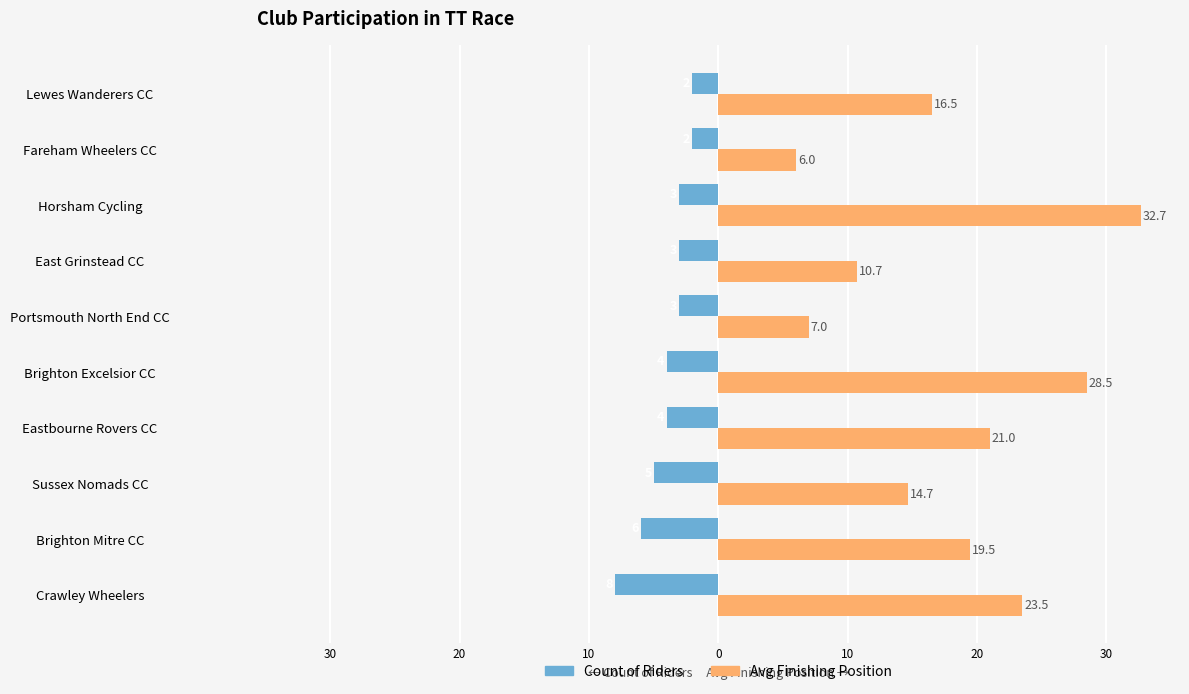

Which series has the largest total across all categories?

Avg Finishing Position